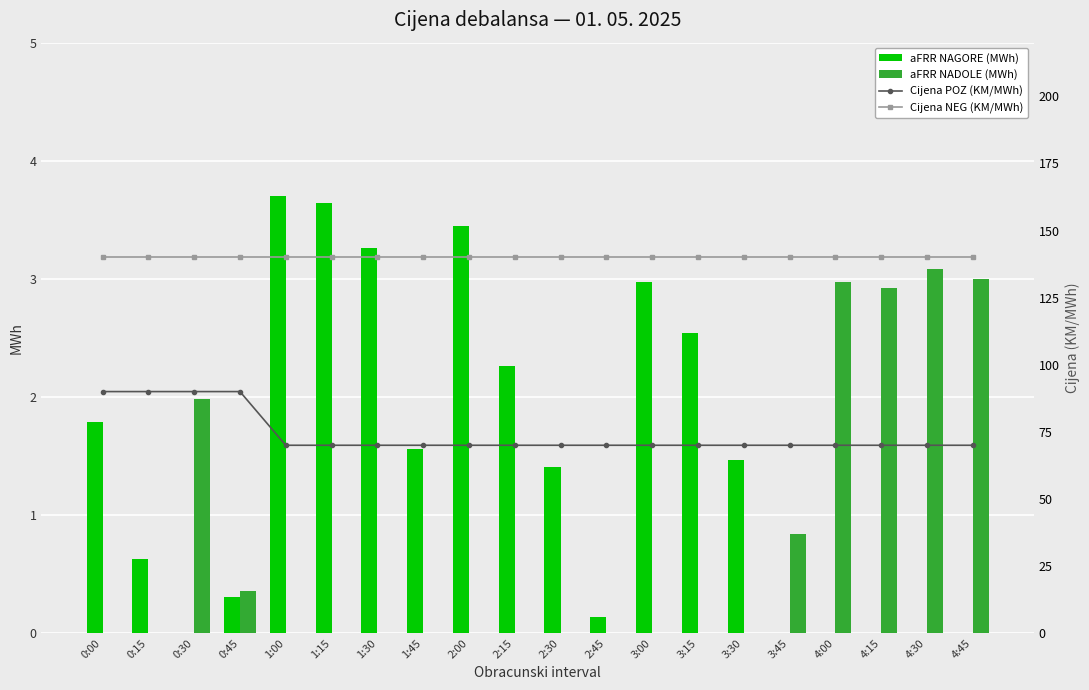

Rank the series at 1:15 from highest to lowest value.

Cijena NEG (KM/MWh), Cijena POZ (KM/MWh), aFRR NAGORE (MWh), aFRR NADOLE (MWh)